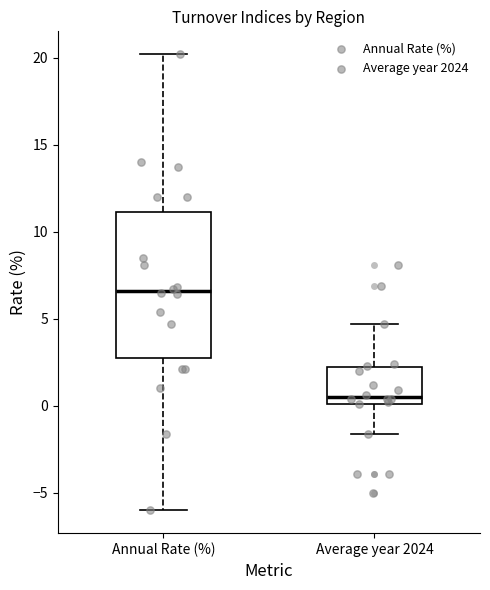

Reading left to right, read every box against the y-axis: the position of its median line, the range the box covers, and the ends of its whiskers. The values are not printed on the chart, so give them approximately, as read against the axis.

Annual Rate (%): median 6.5, box 3.0 to 11.0, whiskers -6.0 to 20.0
Average year 2024: median 0.5, box 0.0 to 2.0, whiskers -1.5 to 4.5